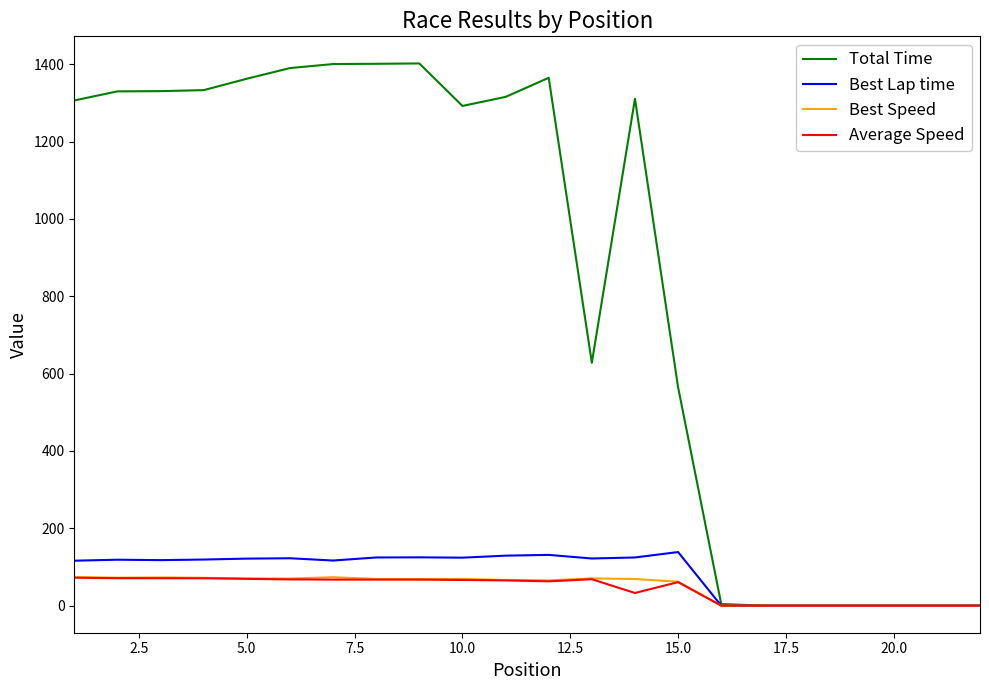

What is the highest value of the Best Speed series?

73.8